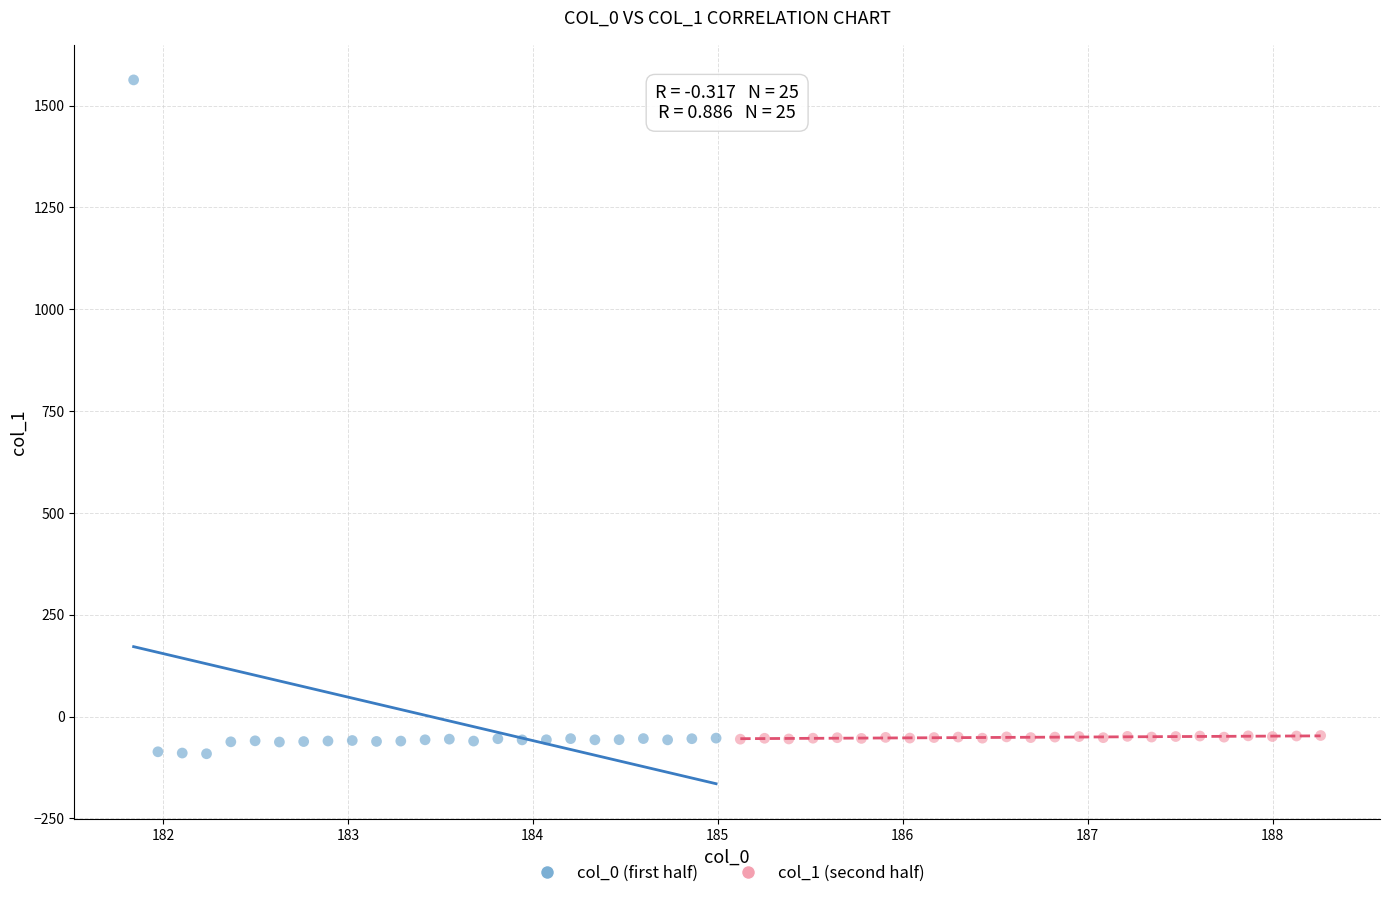

Which series has the largest Y range (max minus min)?

col_0 (first half)